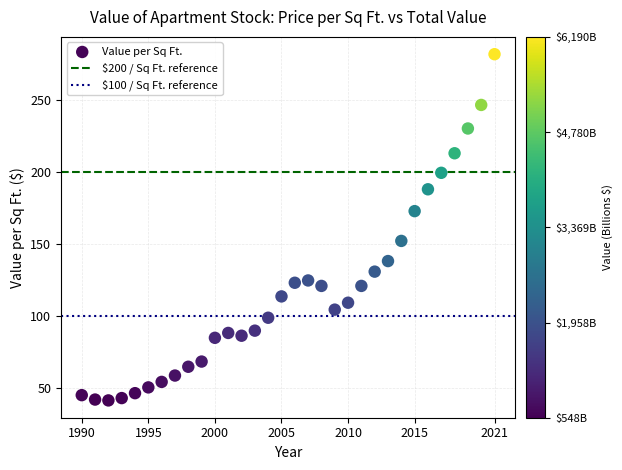

What Y value in the scatter plot is closest to 161?

152.2